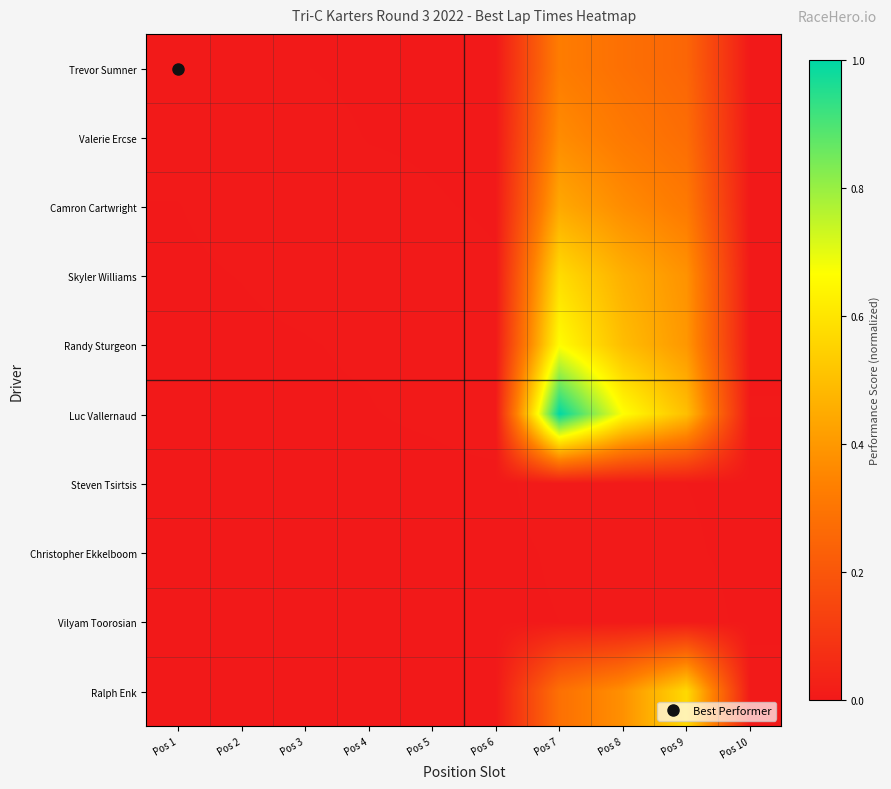

How many distinct data groups are displayed?

10